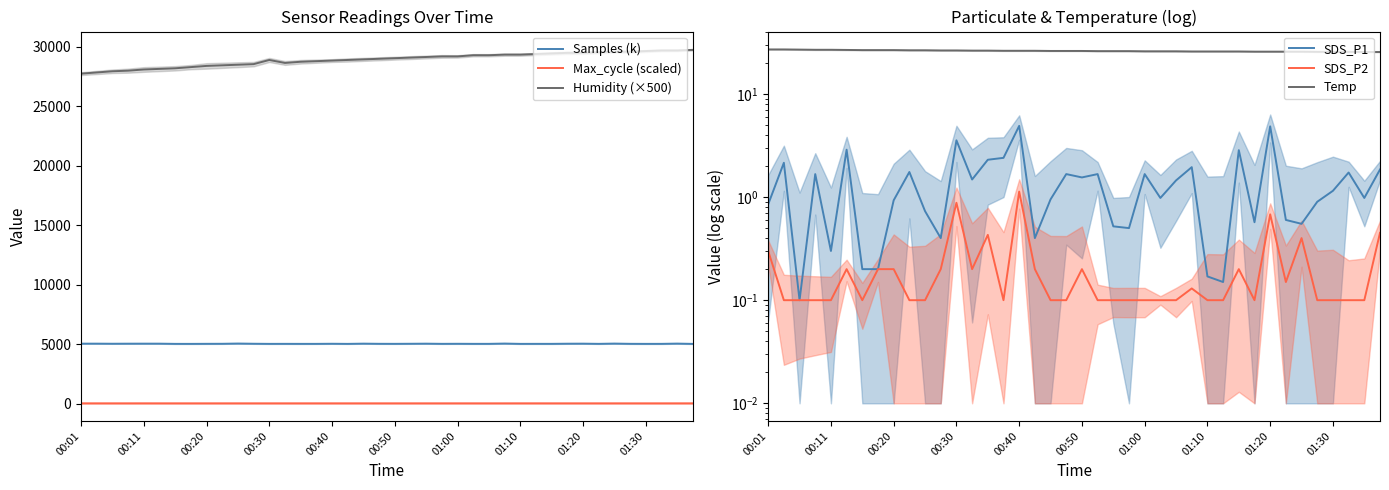

Which series has the largest total across all categories?

Humidity (×500)